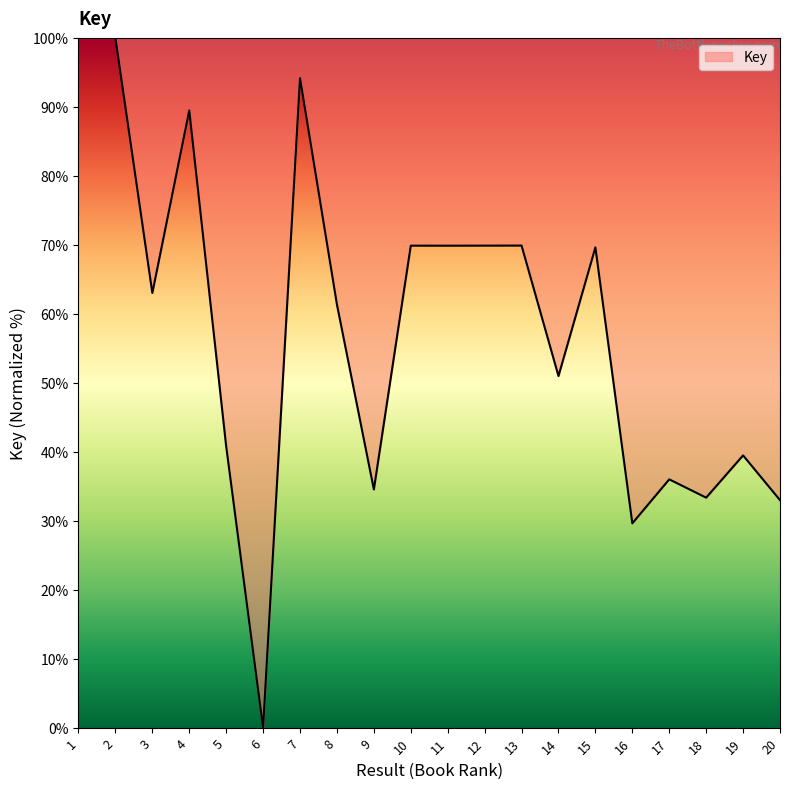

How many positive values are there?

19